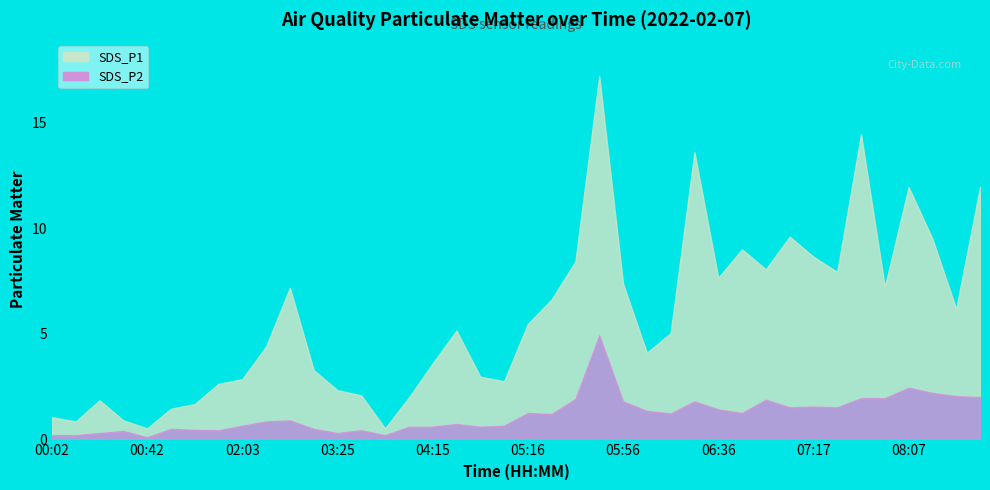

True or false: SDS_P2 and SDS_P1 intersect in this chart.

False